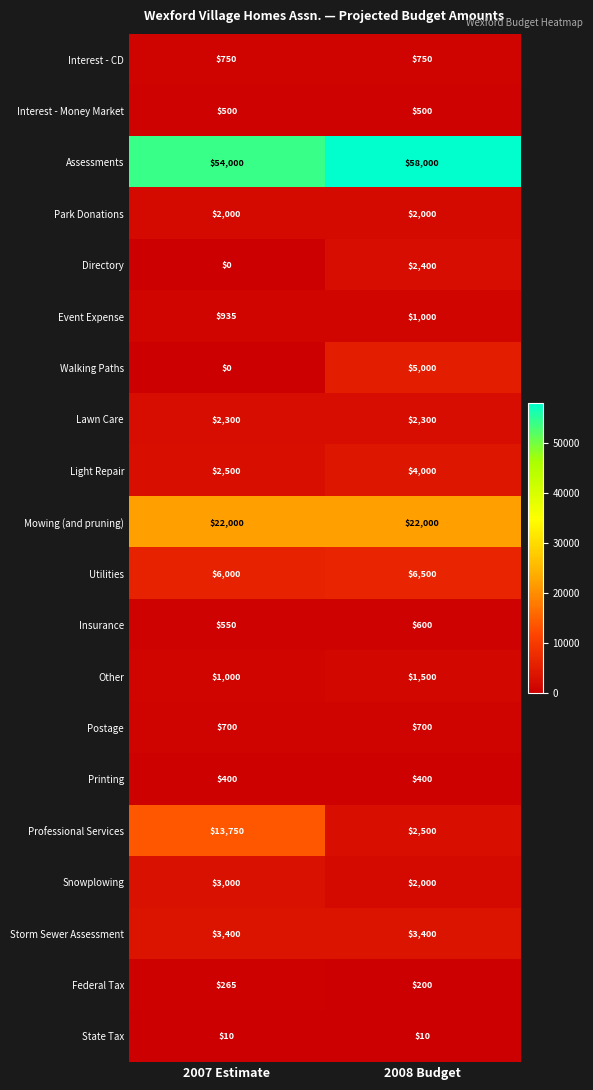

True or false: Assessments has a value of 23618 at 2007 Estimate.

False